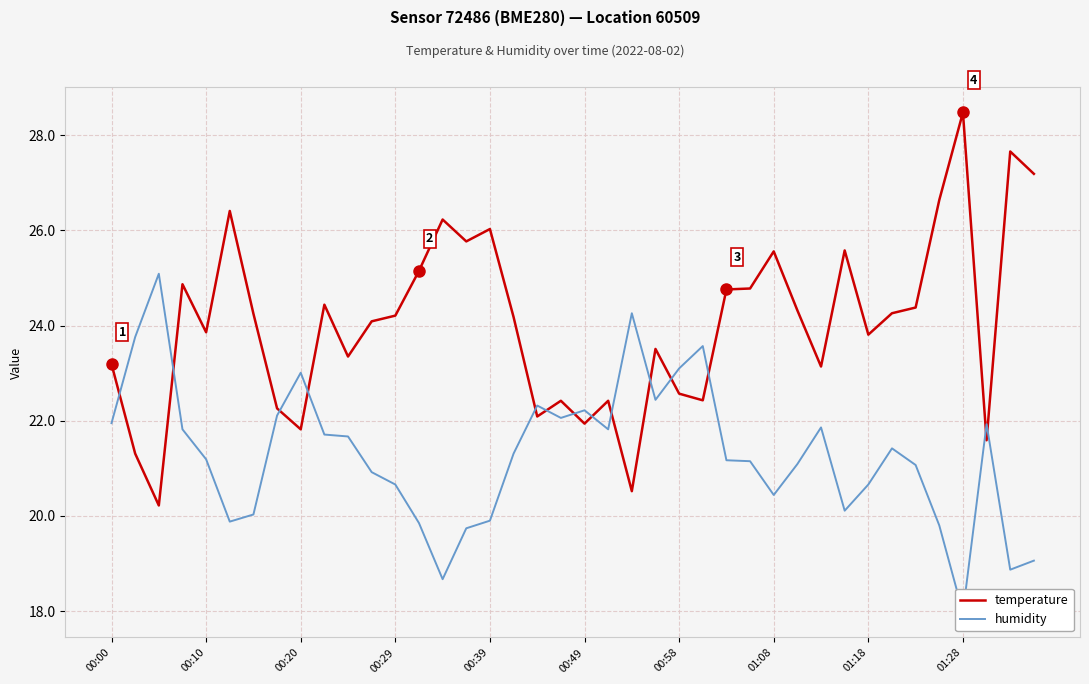

At which label does temperature reach its peak?

01:28